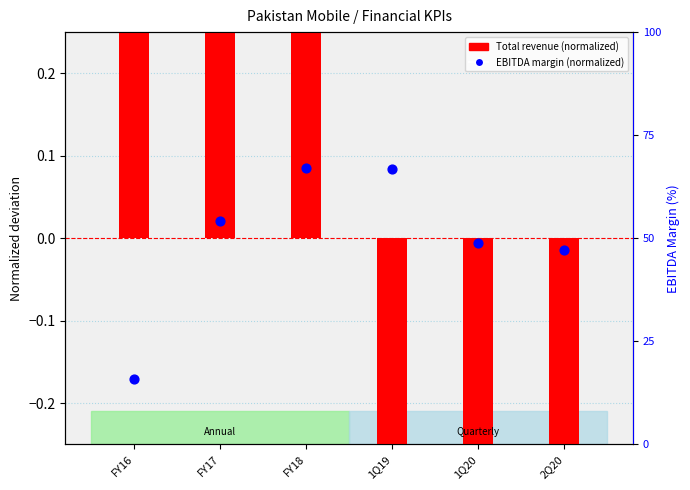

Which series reaches the minimum Y coordinate?

Total revenue (normalized)